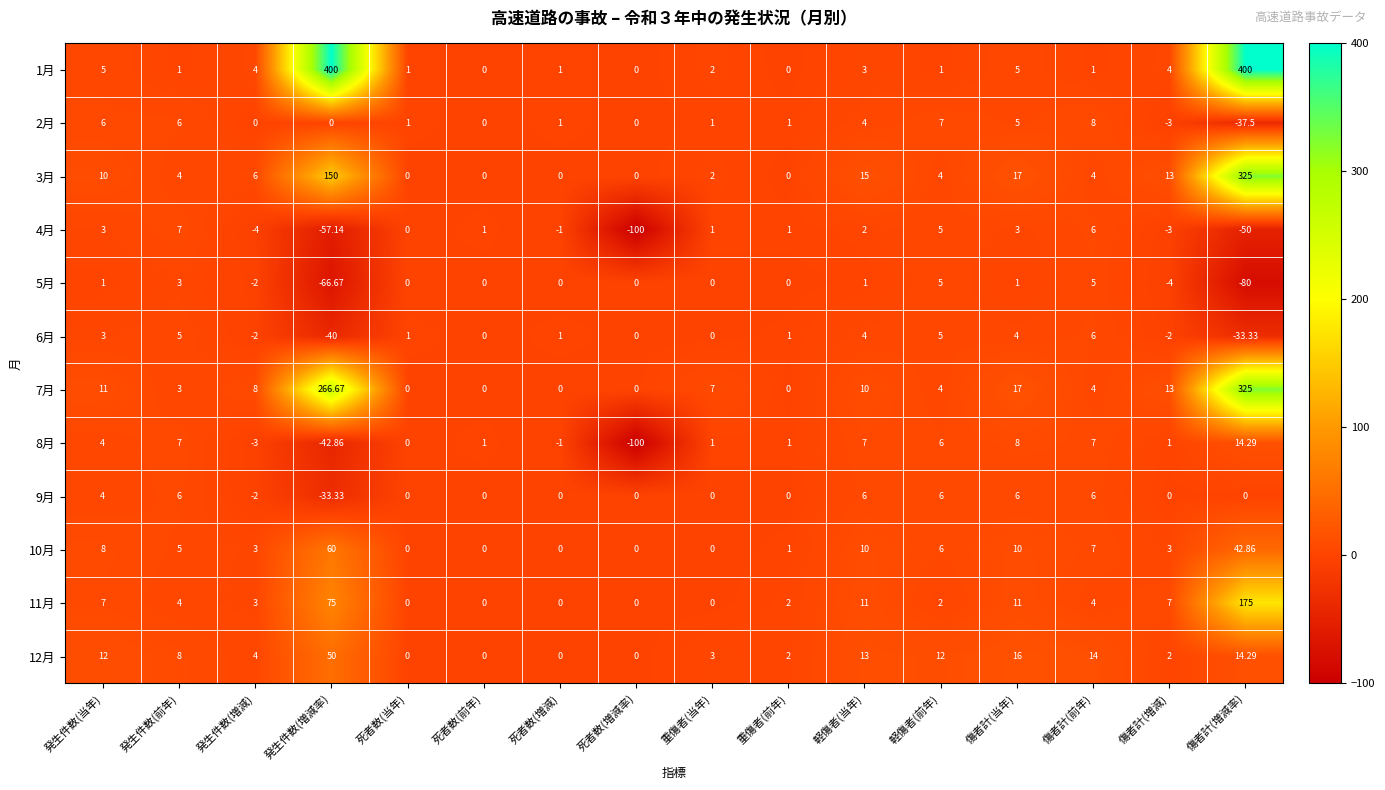

Where does the 3月 series first go above 4?

発生件数(当年)